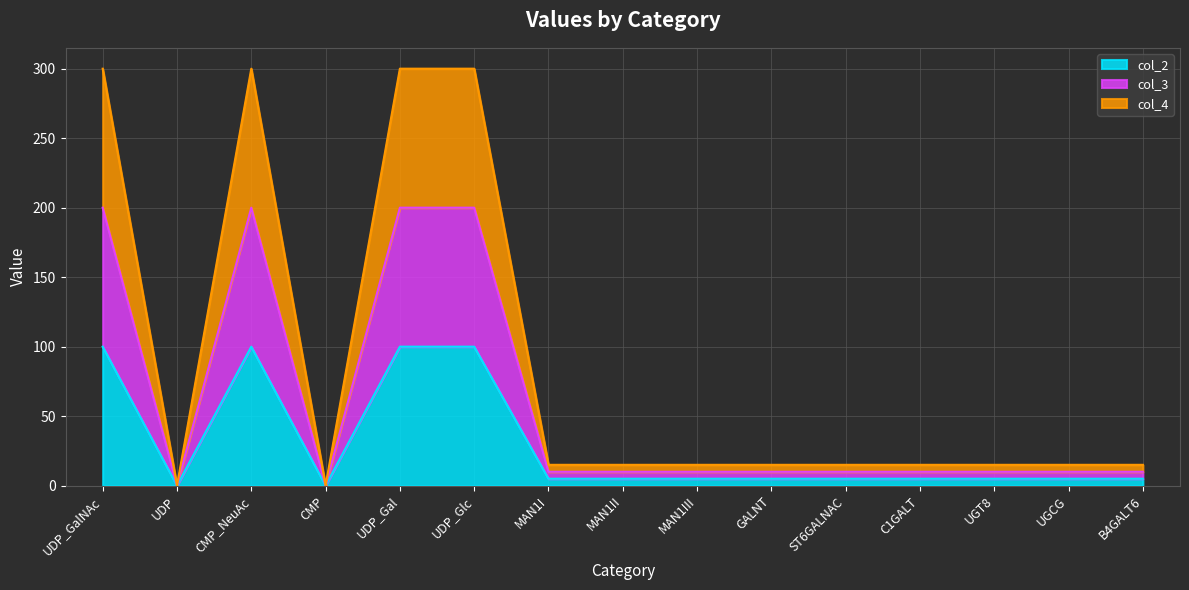

What is the label of the 8th point from the right?

MAN1II